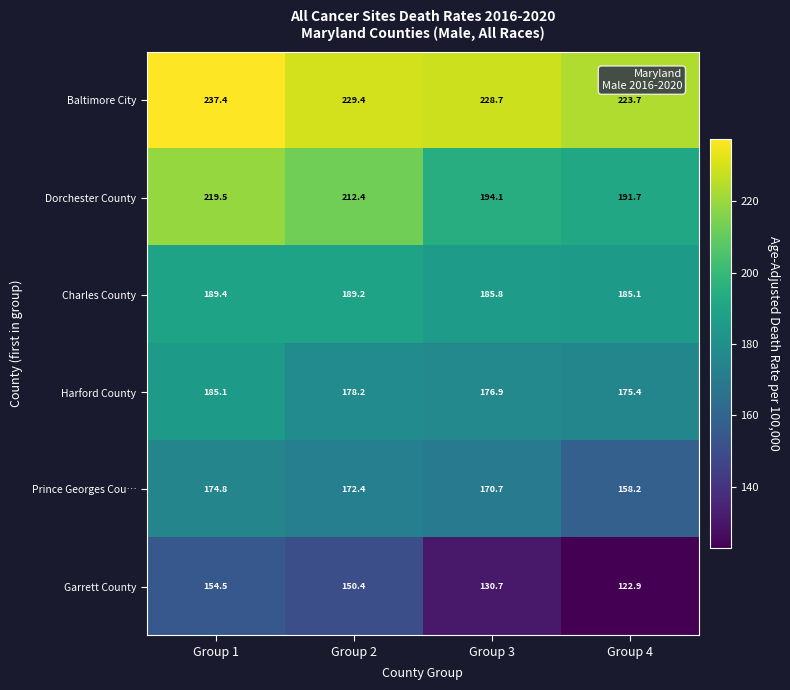

What is the difference between the maximum and minimum values in the Garrett County series?

31.6